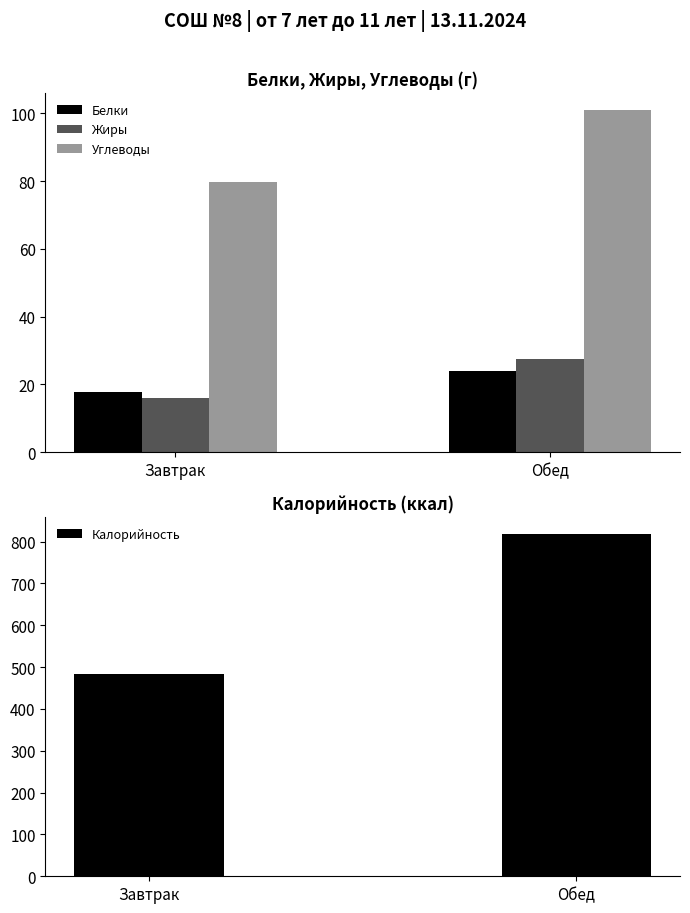

Is it true that Жиры equals 14.9 at Обед?

False